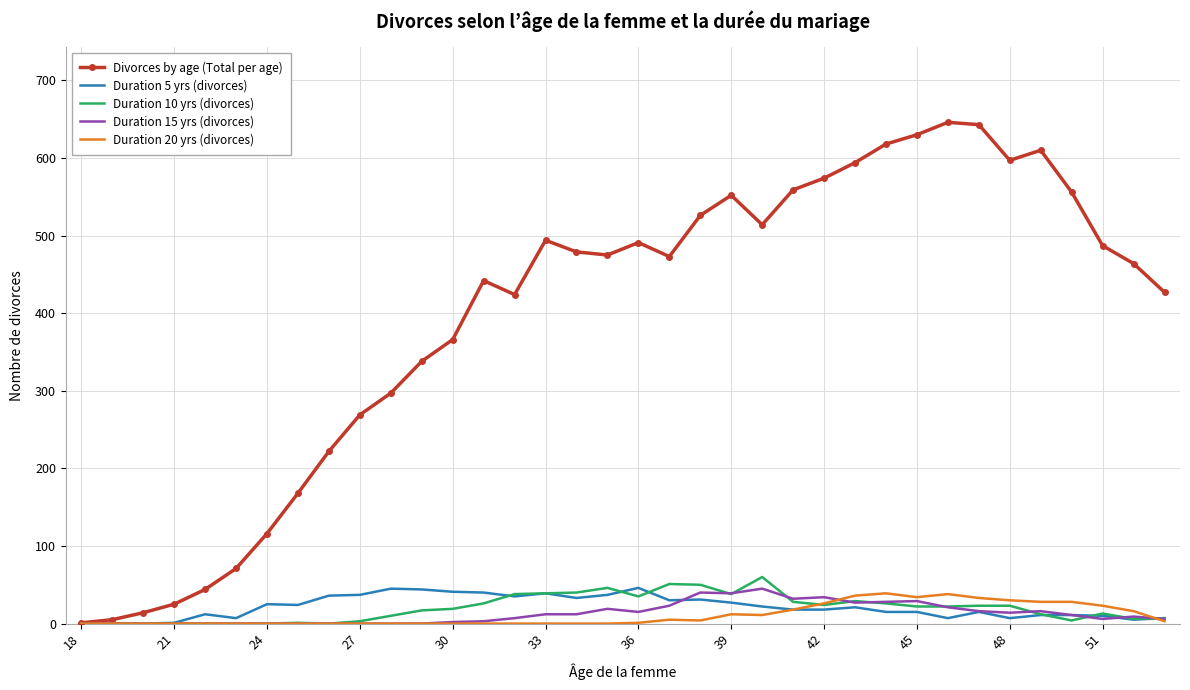

True or false: Duration 20 yrs (divorces) has more than 2 interior local peaks.

True